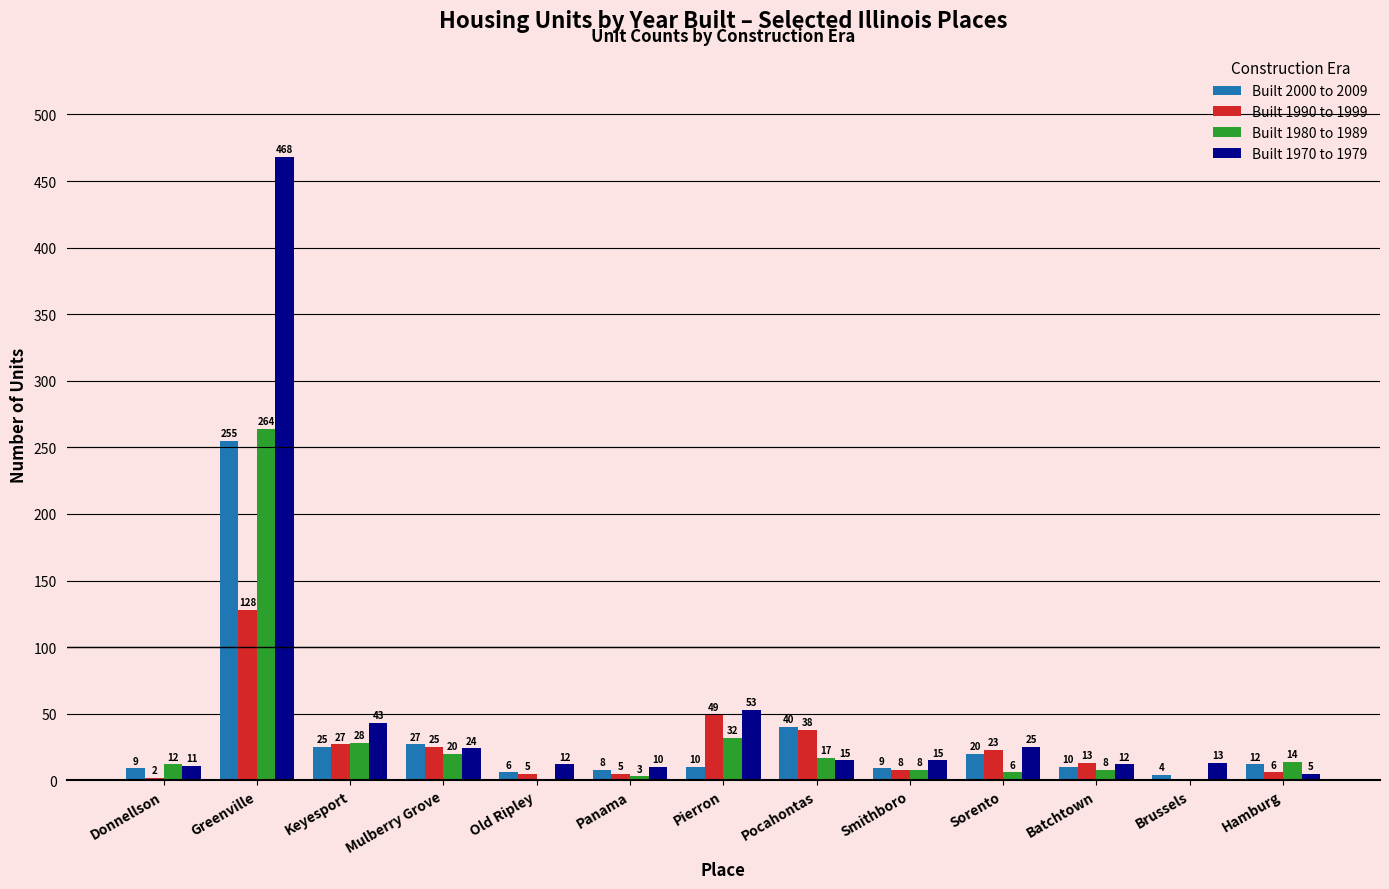

Between Donnellson and Sorento, which series saw the biggest shift?

Built 1990 to 1999